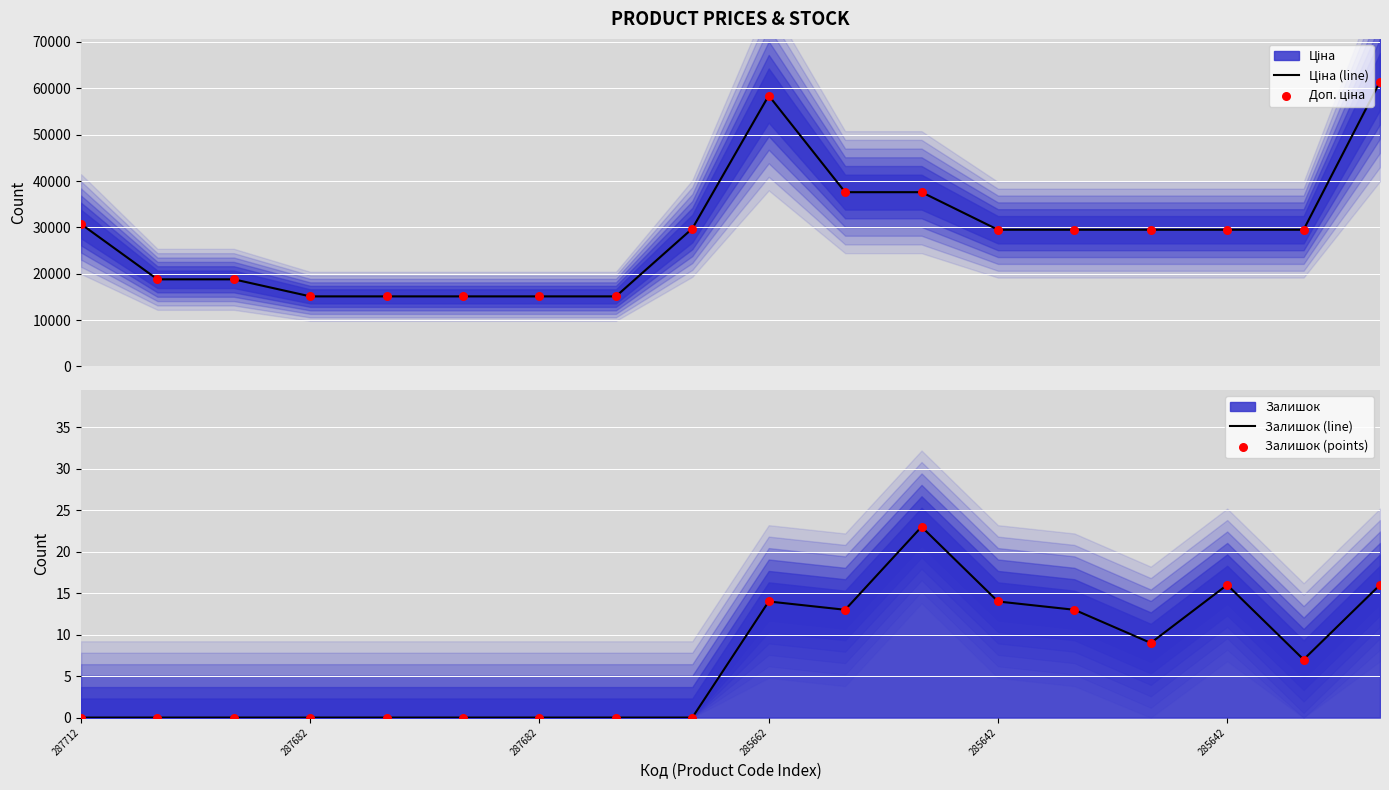

Which series has the largest Y range (max minus min)?

Ціна (line)